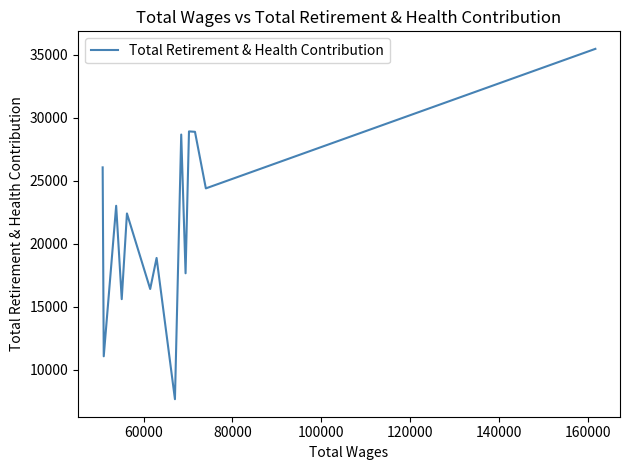

The value at 60000 is 40198. True or false?

False